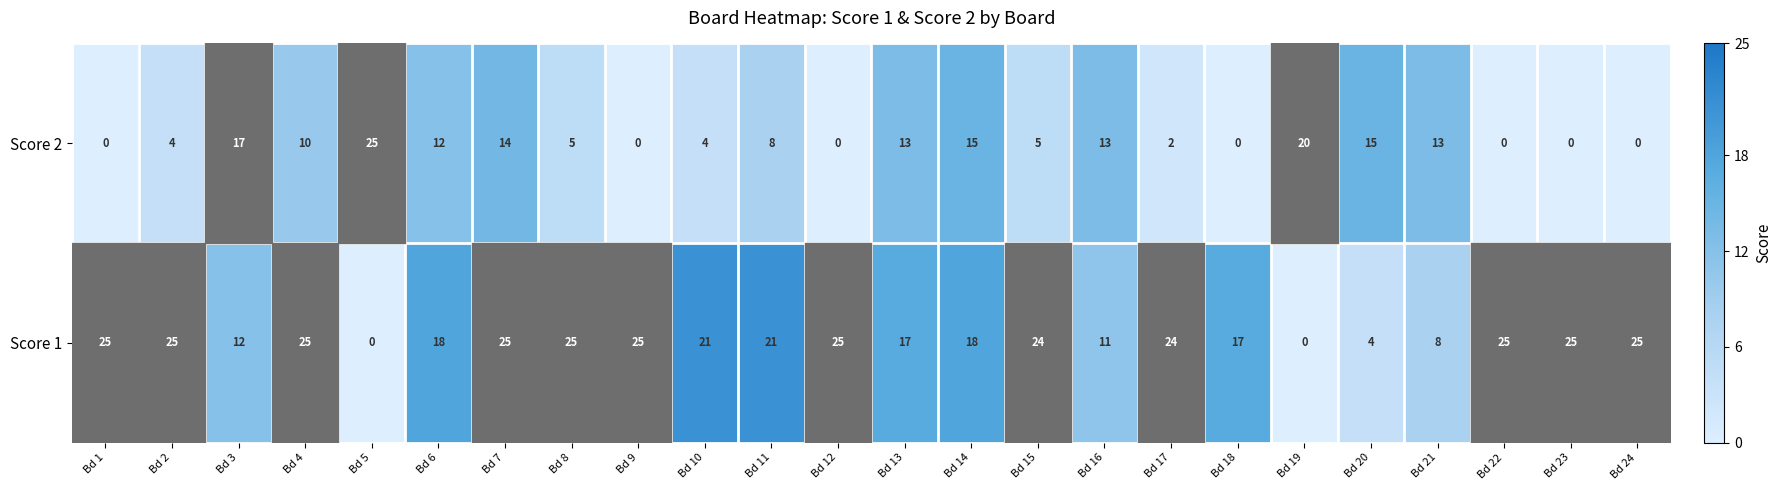

What is the sum of the Score 2 values at Bd 5 and Bd 11?

33